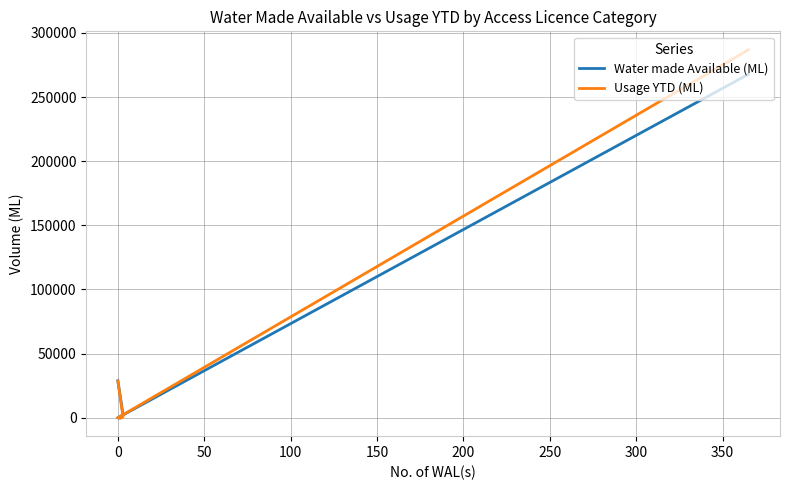

True or false: Usage YTD (ML) and Water made Available (ML) cross at least once.

False